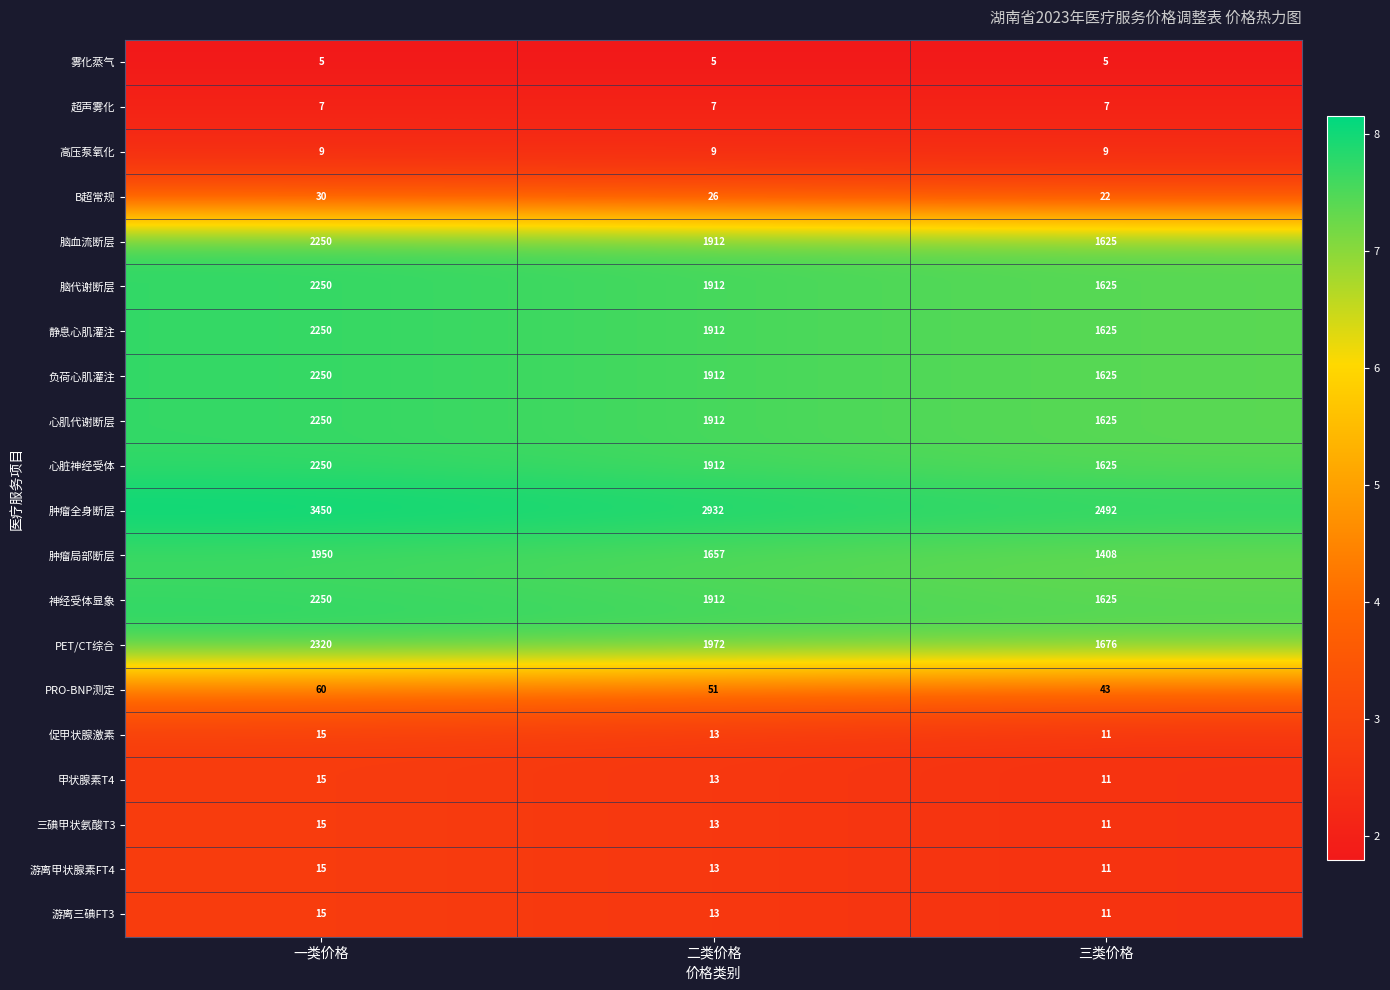

What is the sum of all PET/CT综合 values?

5968